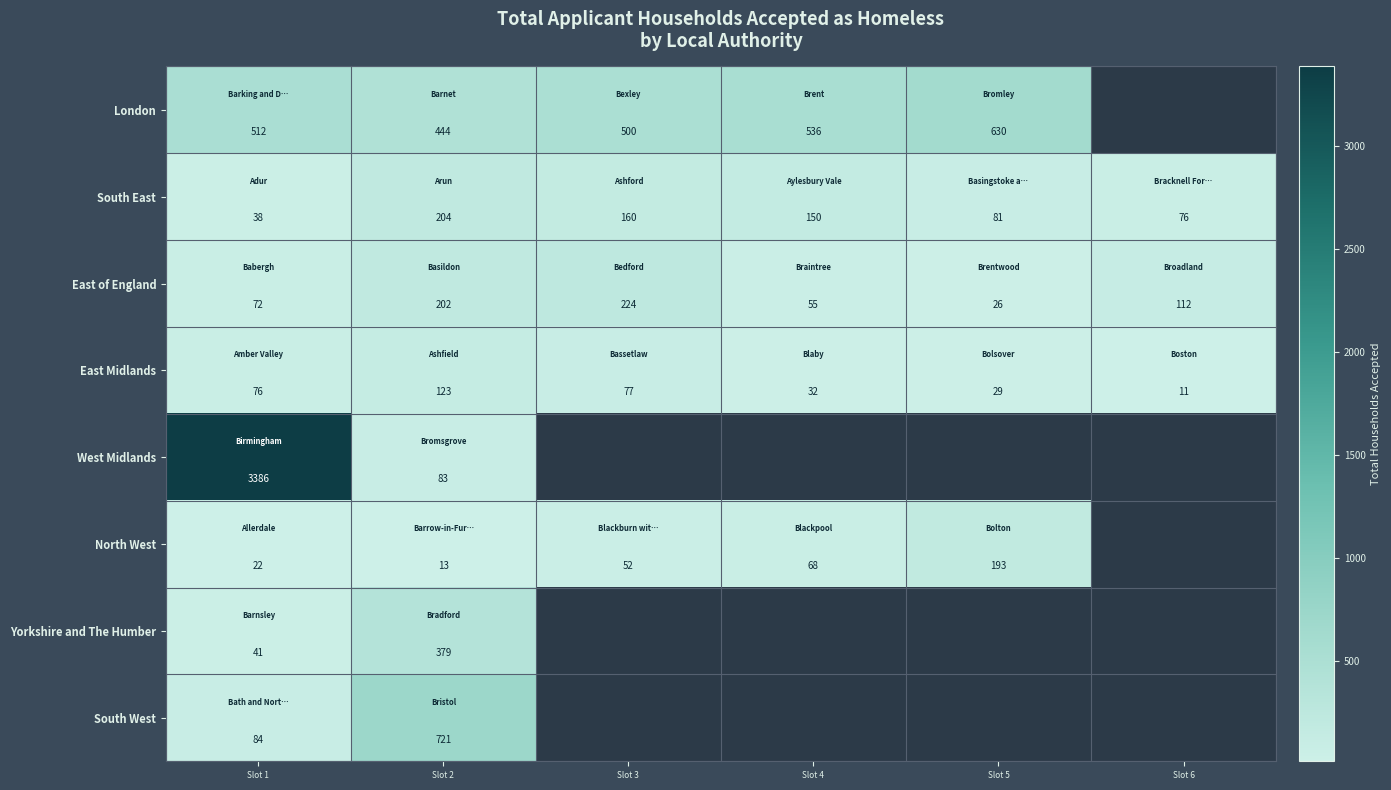

The value of East of England at Slot 6 is 24. True or false?

False